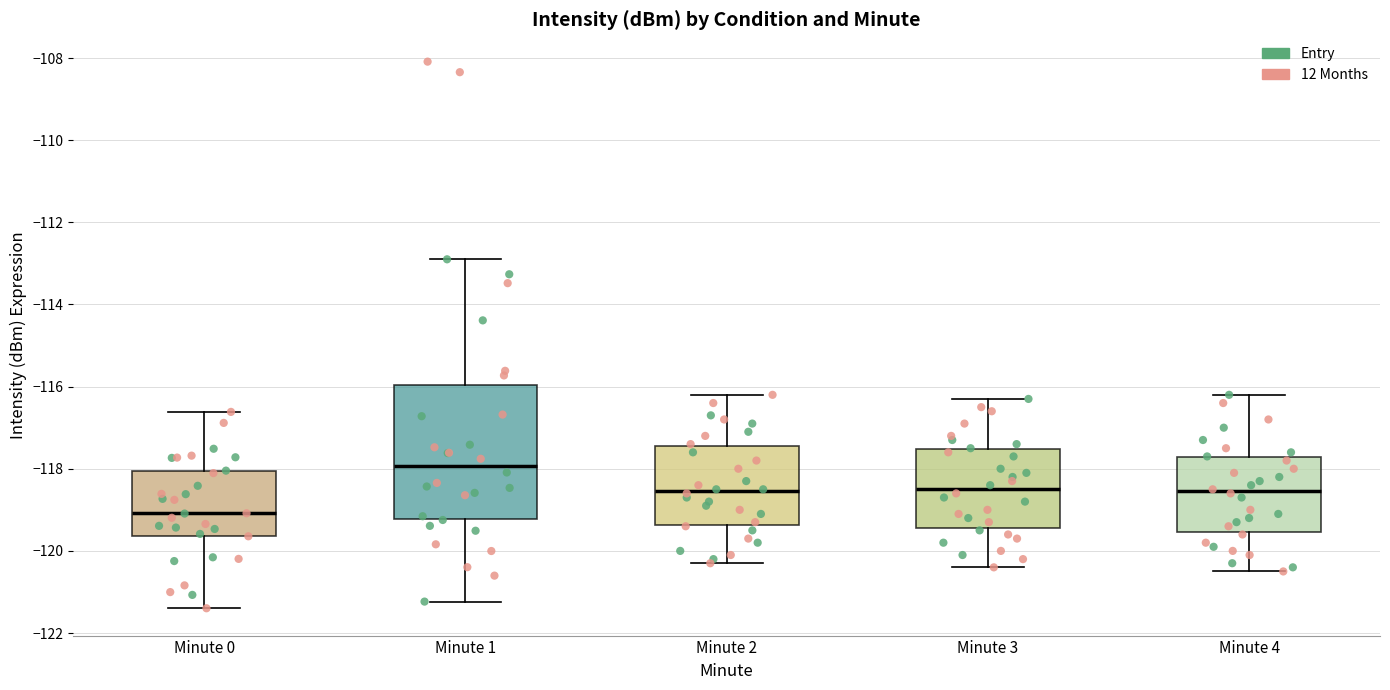

Reading left to right, read every box against the y-axis: the position of its median line, the range the box covers, and the ends of its whiskers. The values are not printed on the chart, so give them approximately, as read against the axis.

Minute 0: median -119.0, box -119.6 to -118.0, whiskers -121.4 to -116.6
Minute 1: median -118.0, box -119.2 to -116.0, whiskers -121.2 to -113.0
Minute 2: median -118.6, box -119.4 to -117.4, whiskers -120.2 to -116.2
Minute 3: median -118.4, box -119.4 to -117.6, whiskers -120.4 to -116.2
Minute 4: median -118.6, box -119.6 to -117.8, whiskers -120.4 to -116.2